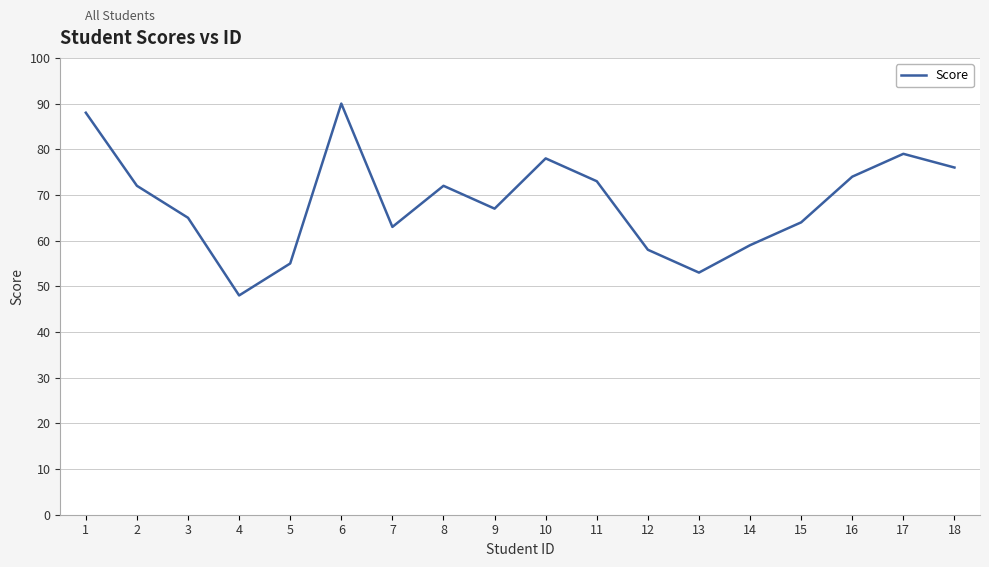

Where does the data first go above 72?

1